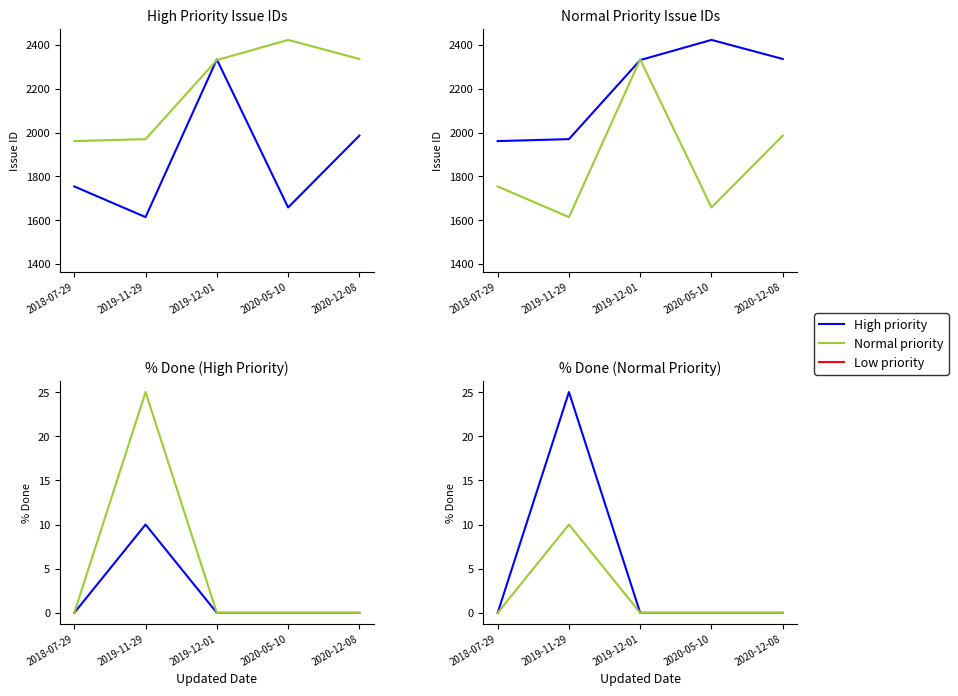

What is the total value across all series at 2019-11-29?

35